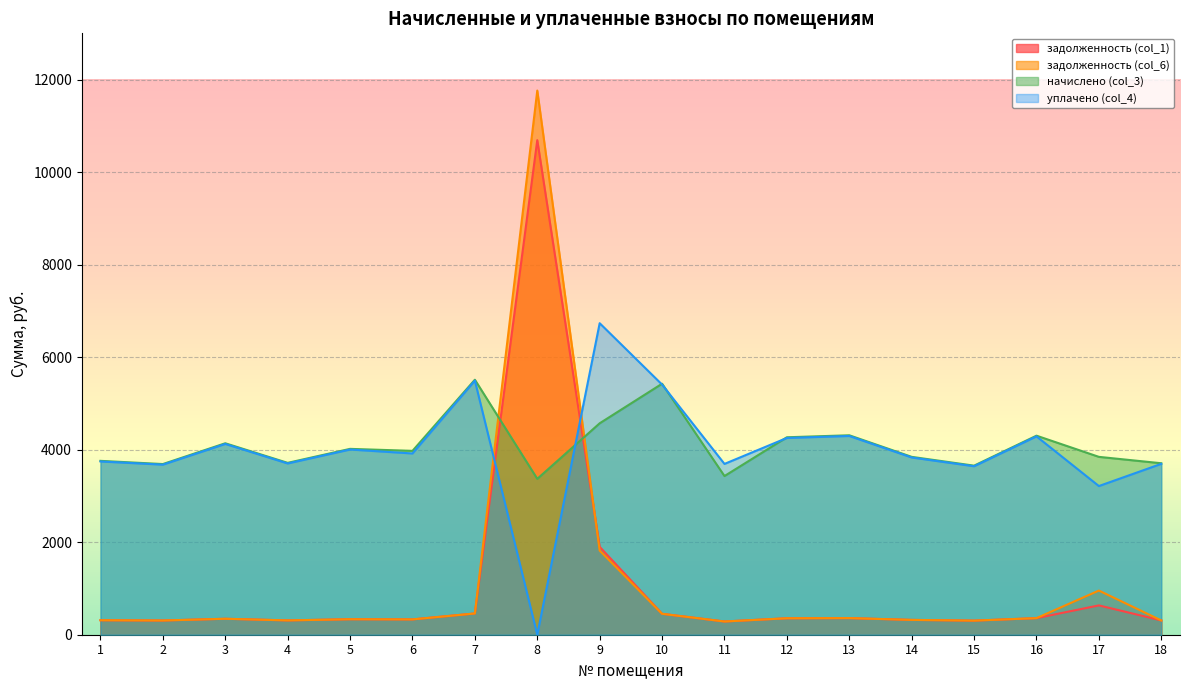

The value of задолженность (col_1) at 6 is 435.5. True or false?

False